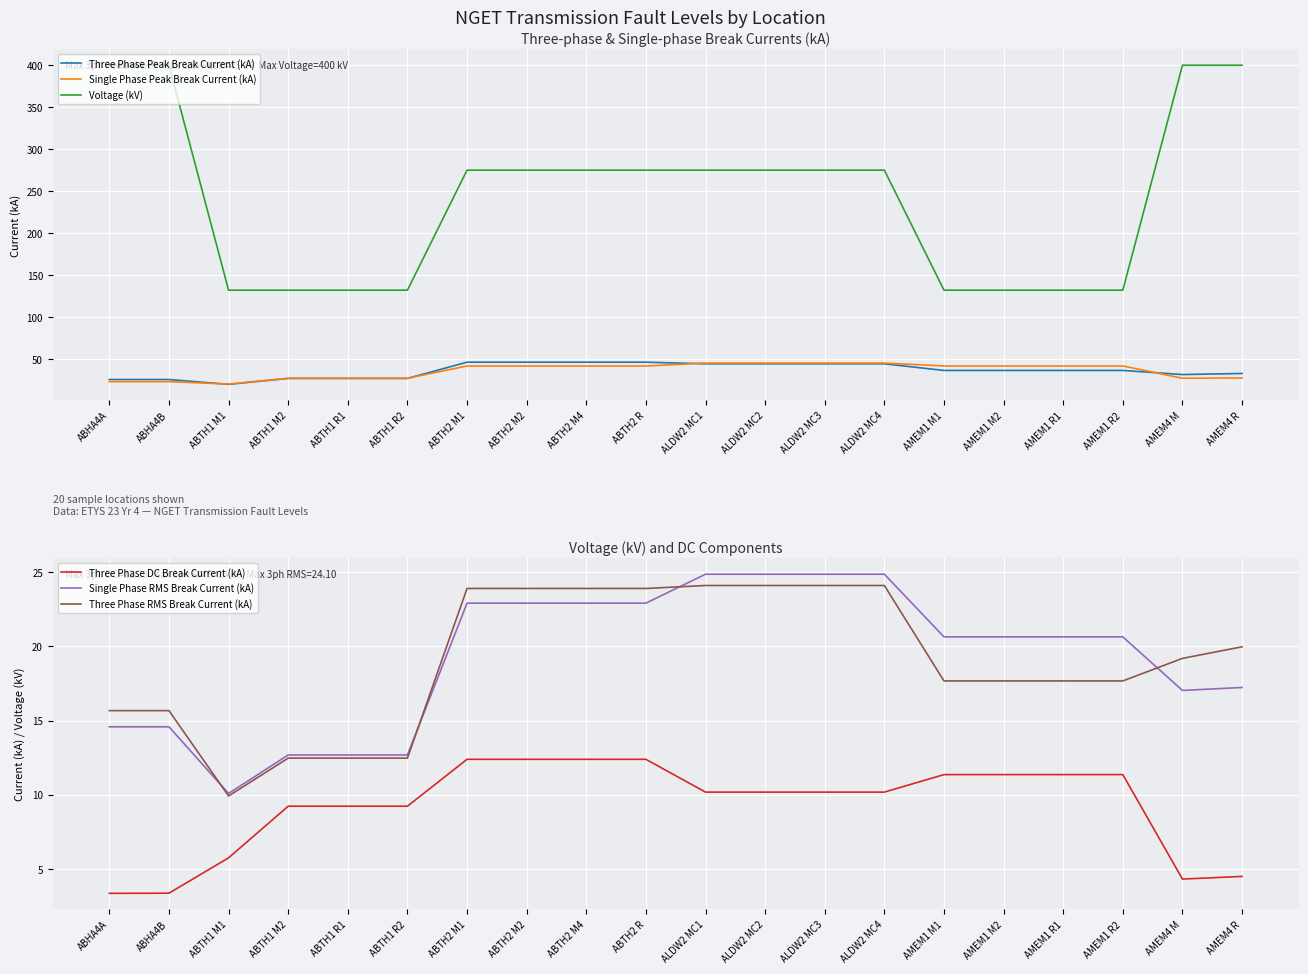

Which series has the largest total across all categories?

Voltage (kV)